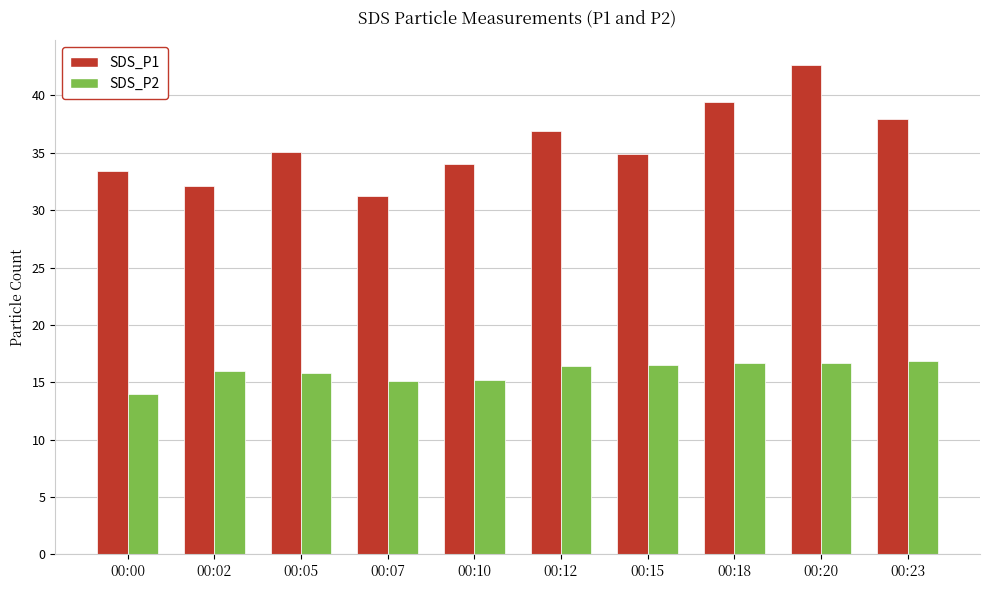

At which category is the sum across all series the highest?

00:20